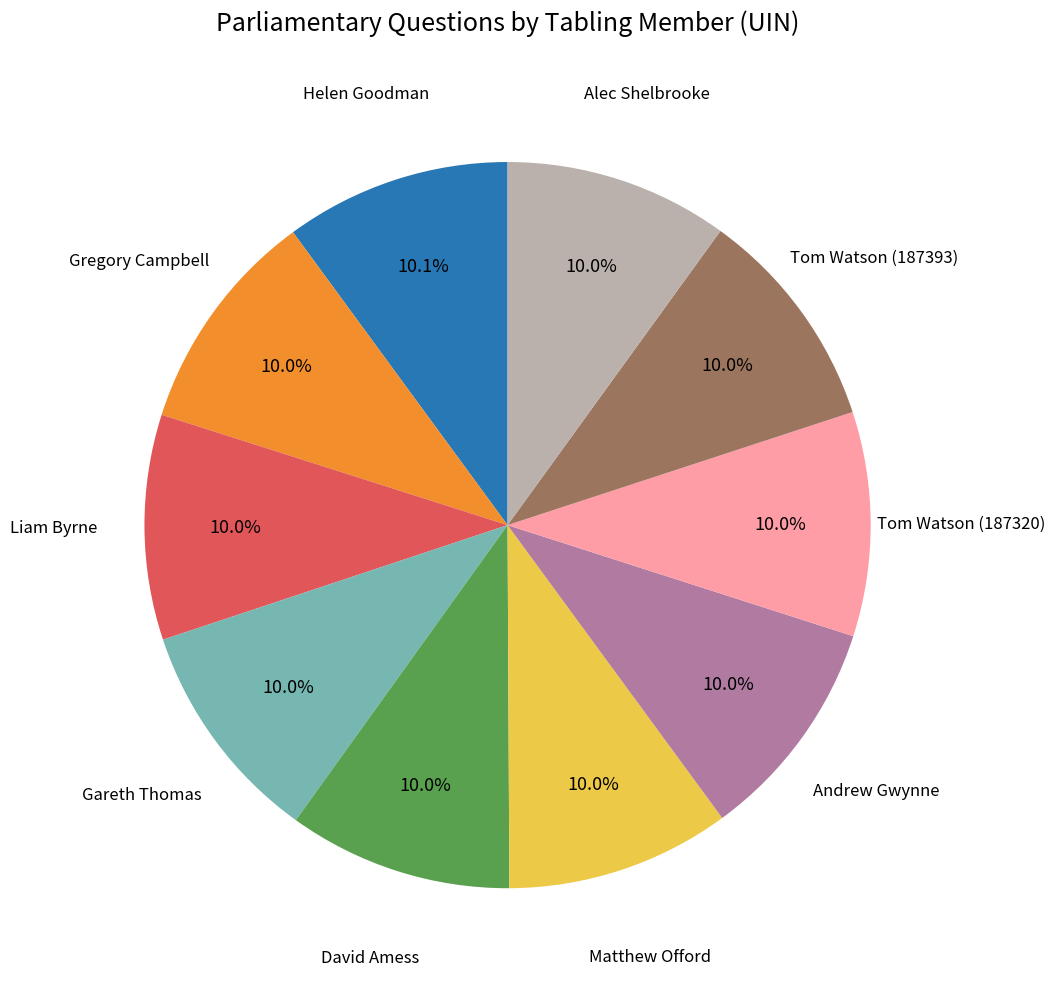

Is there any slice that represents more than half of the pie?

No